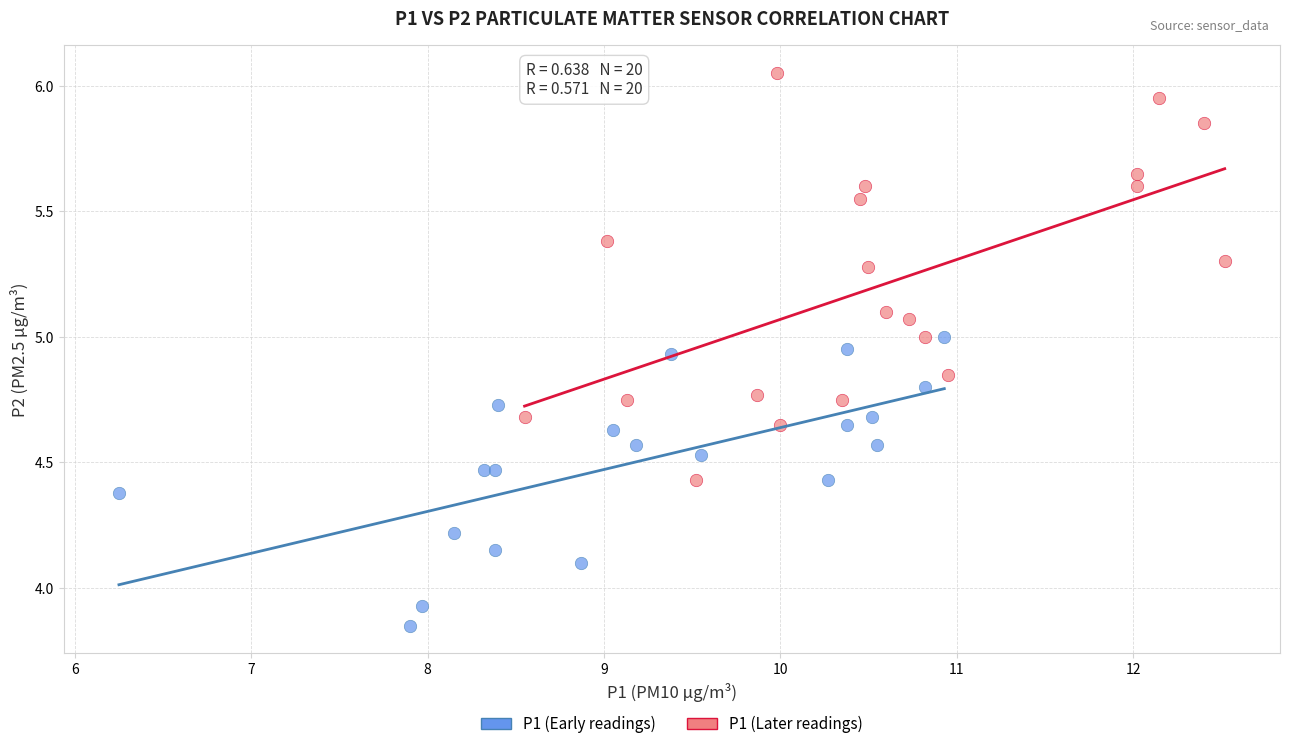

Which series contains the lowest Y value?

P1 (Early readings)